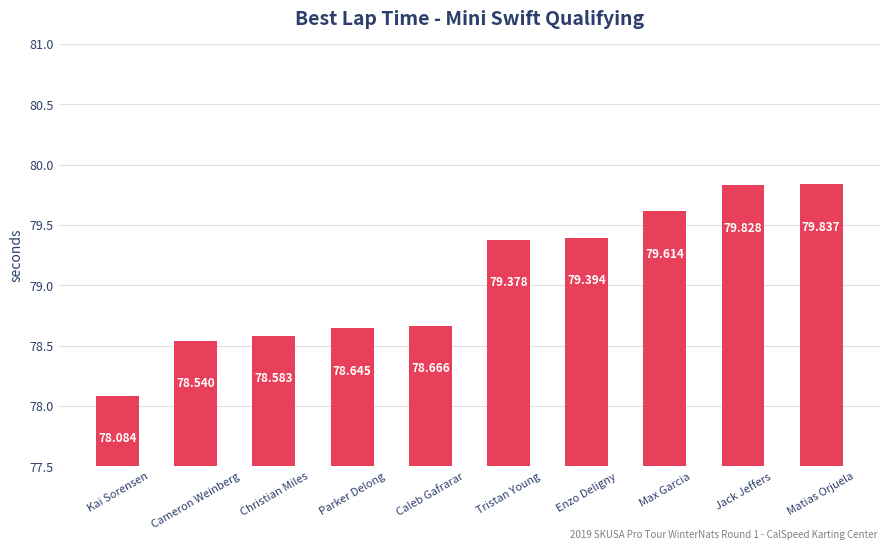

Rank the categories by value from highest to lowest.

Matias Orjuela, Jack Jeffers, Max Garcia, Enzo Deligny, Tristan Young, Caleb Gafrarar, Parker Delong, Christian Miles, Cameron Weinberg, Kai Sorensen